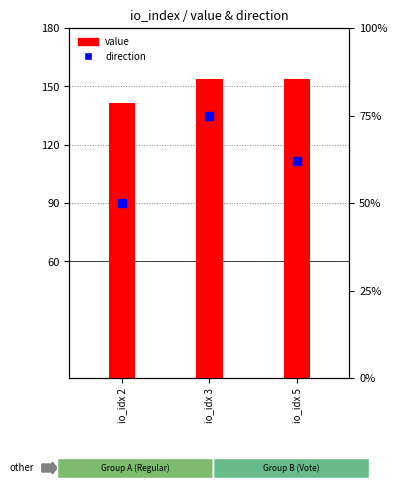

Which series has the largest Y range (max minus min)?

direction